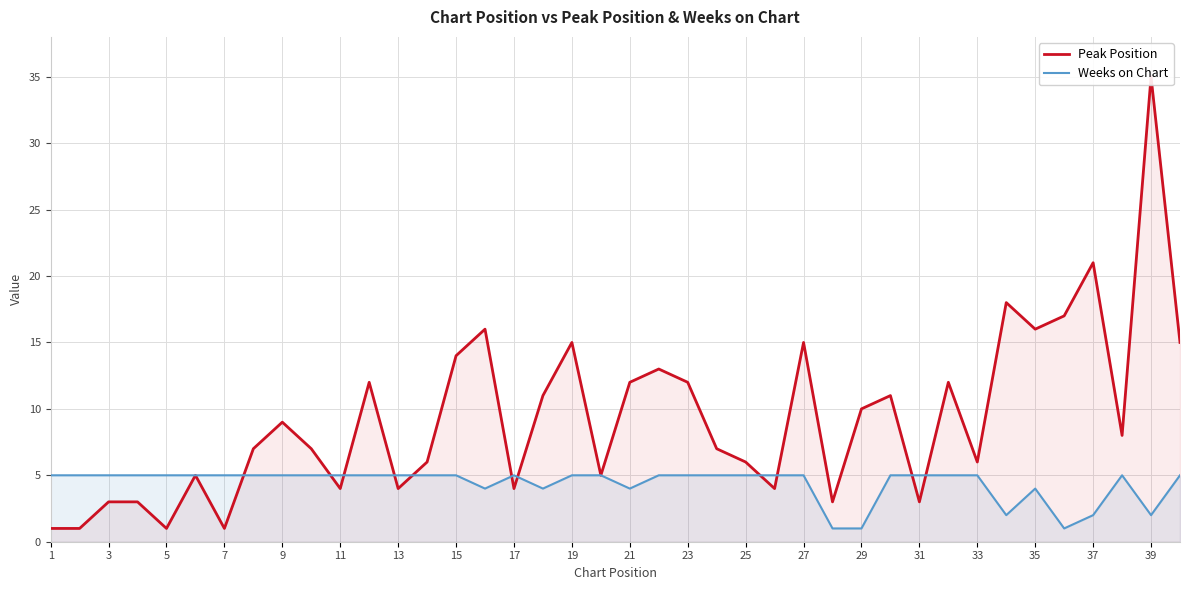

Read the Weeks on Chart value at 13.

5